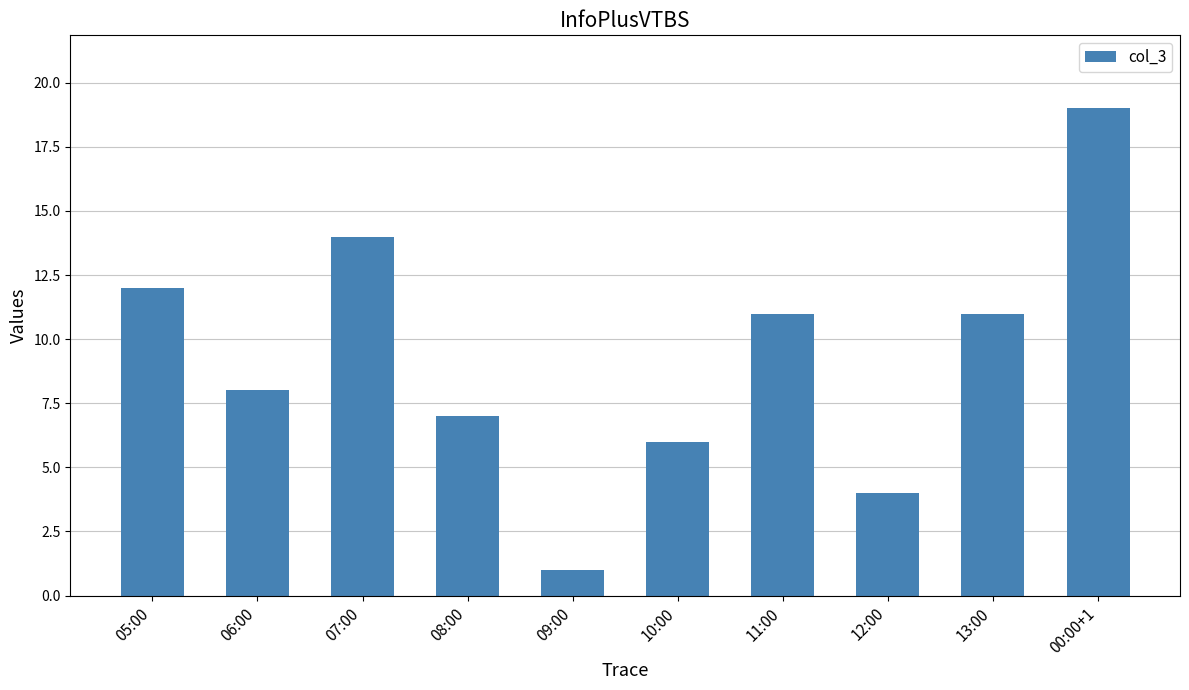

Reading left to right, list all the values displayed in this chart.

05:00=12	06:00=8	07:00=14	08:00=7	09:00=1	10:00=6	11:00=11	12:00=4	13:00=11	00:00+1=19